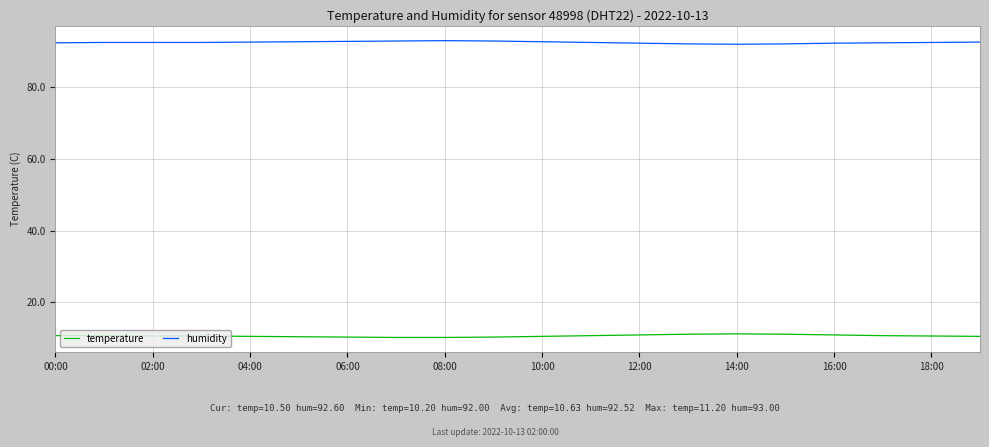

Does the chart have visible grid lines?

Yes